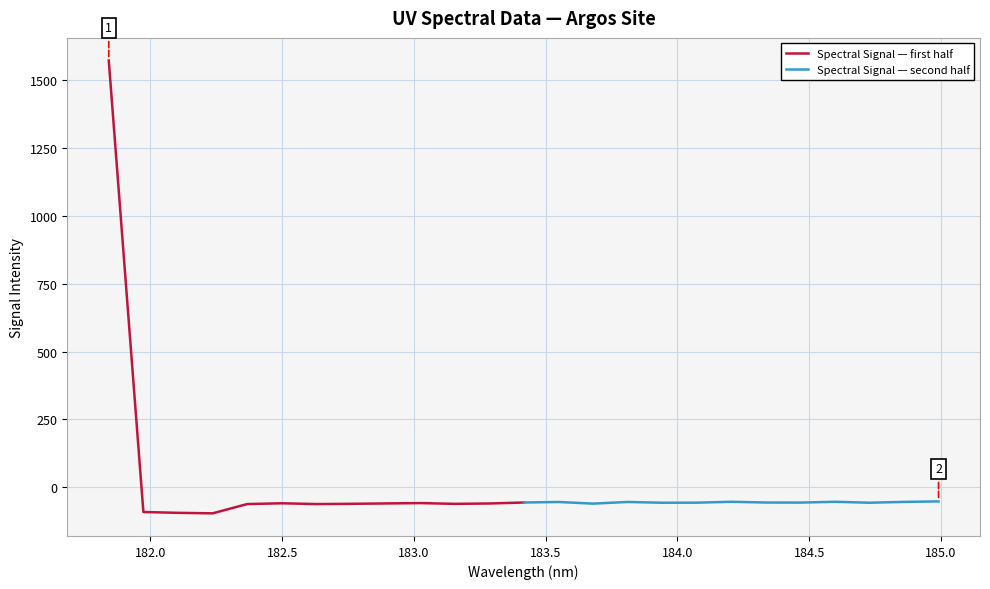

How many categories are shown in the chart?

13